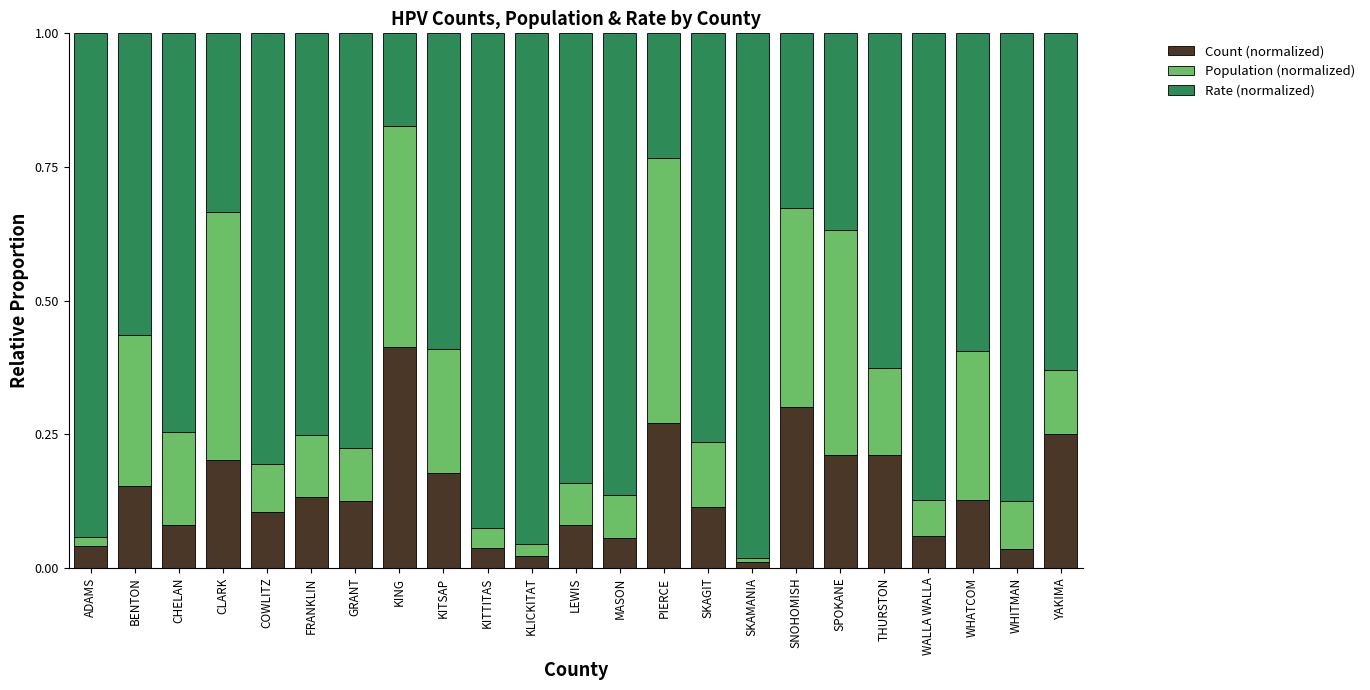

Does the chart contain any negative values?

No